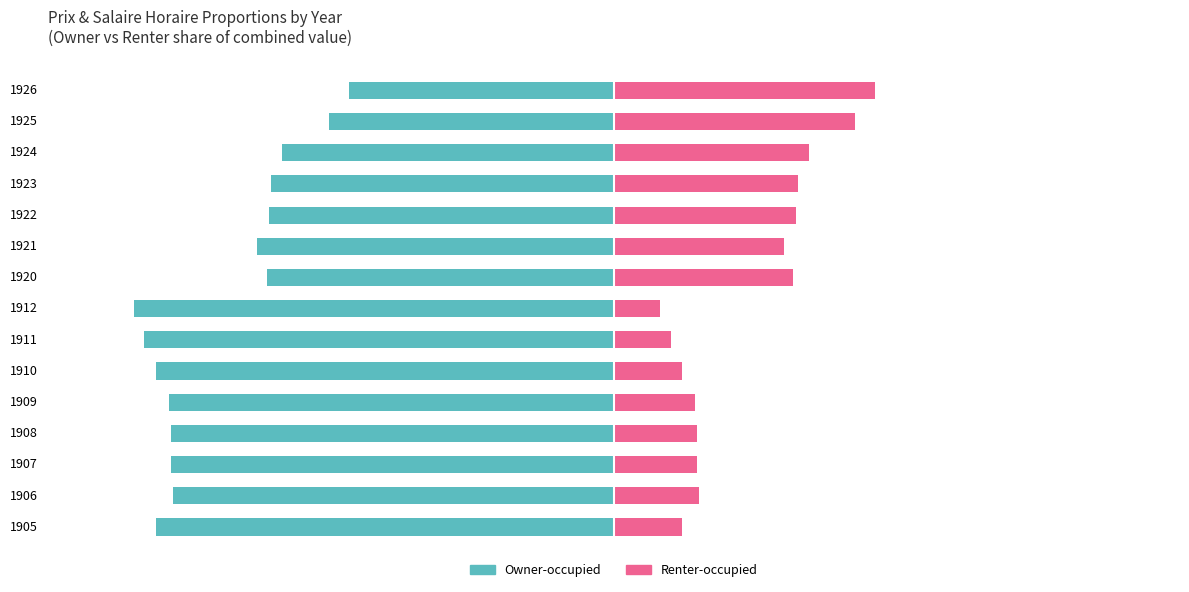

Is the value of Owner-occupied at 1912 greater than the value of Renter-occupied at 1906?

No